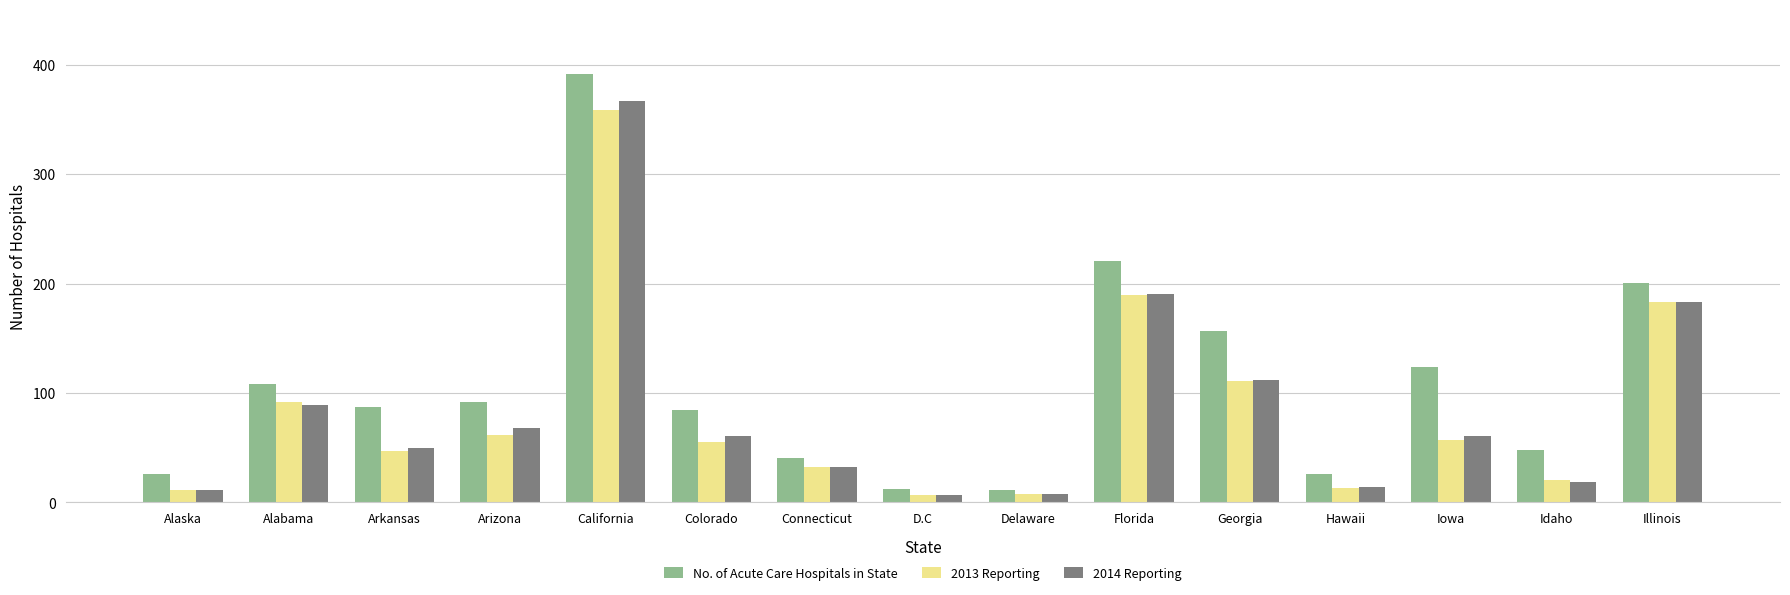

Does the chart contain stacked bars?

No